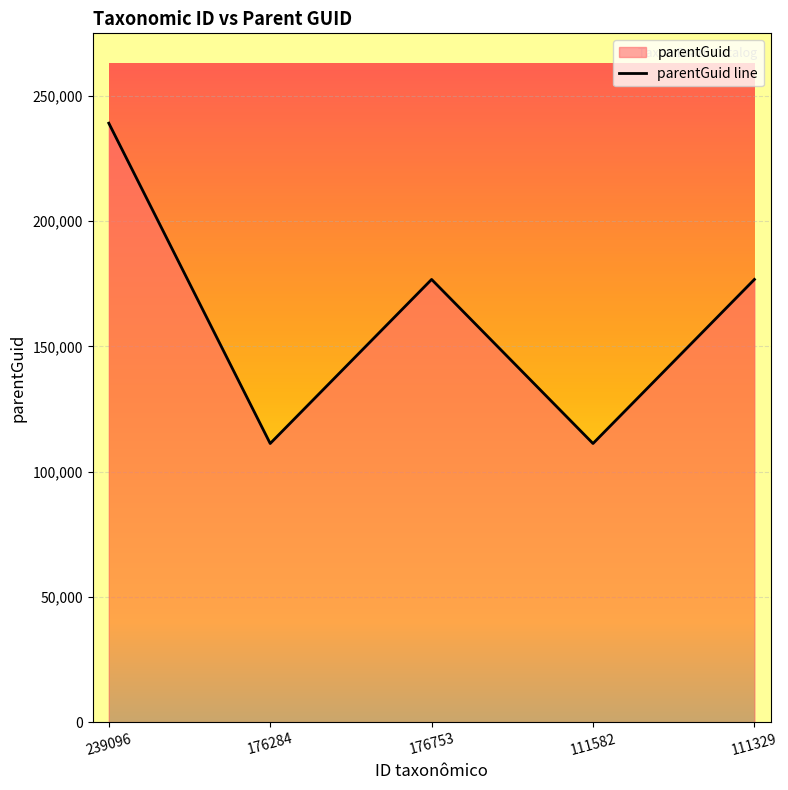

At which category does the chart reach its minimum across all series?

176284